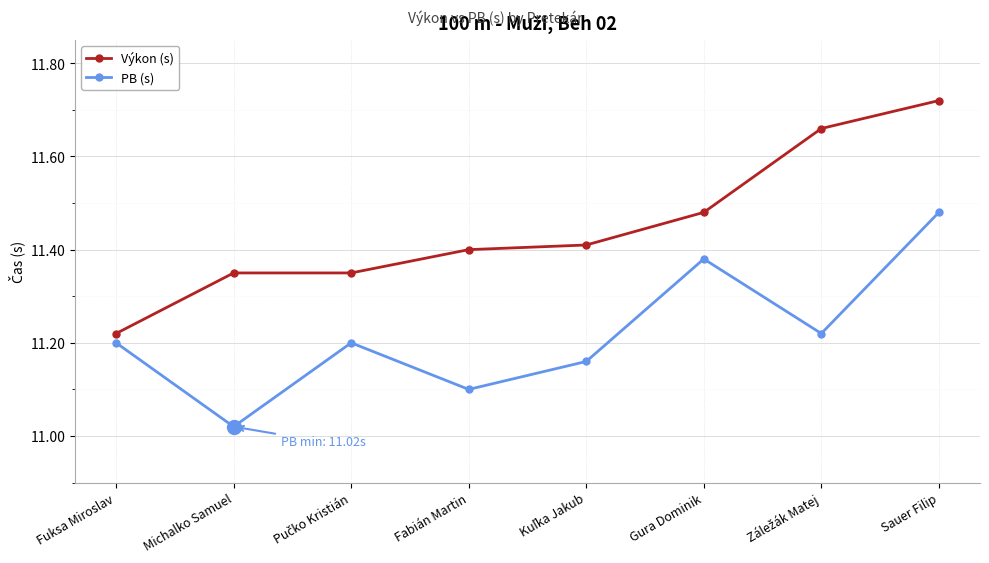

True or false: Výkon (s) and PB (s) cross at least once.

False